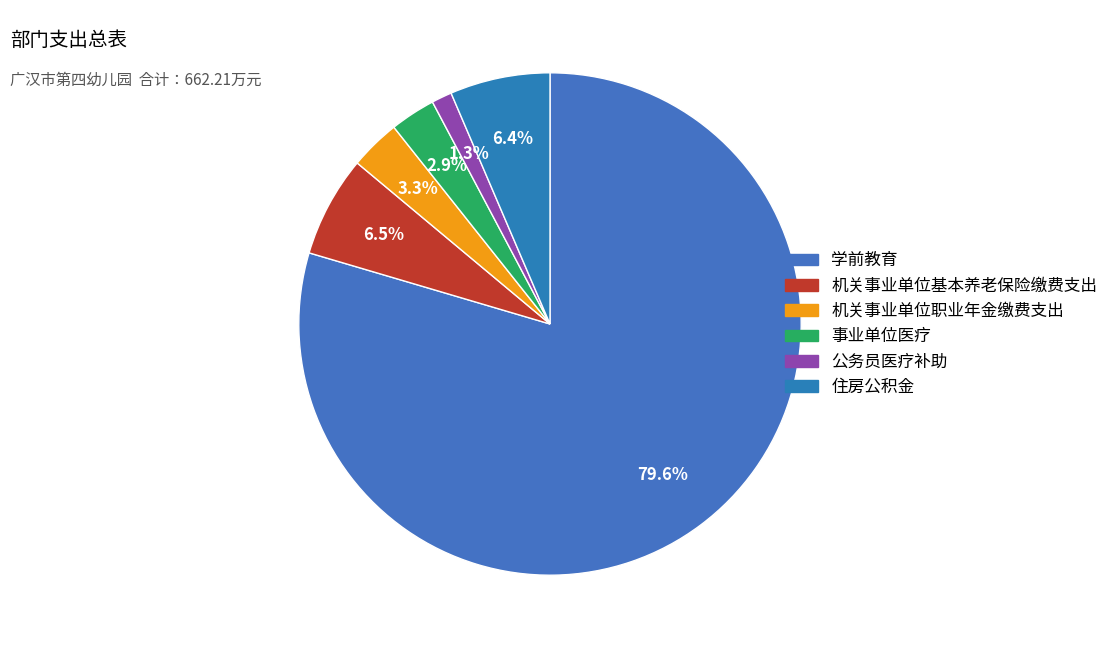

Which category has the smallest portion of the pie?

公务员医疗补助